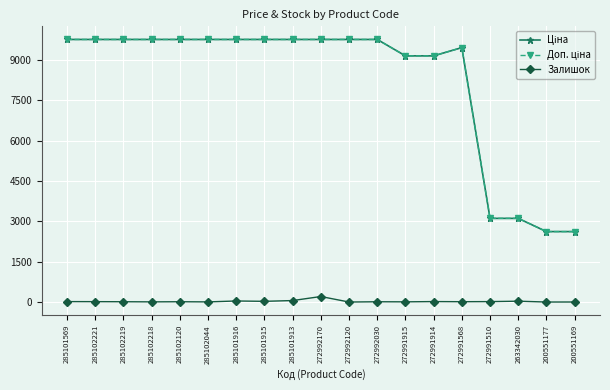

At how many categories does at least one series exceed 7110?

15